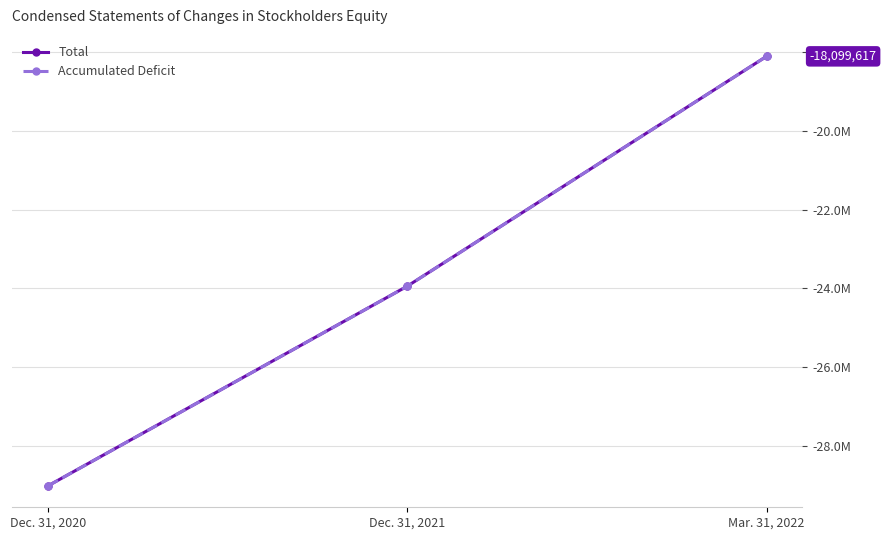

What is the difference between the maximum and second lowest values in the Accumulated Deficit series?

5843760